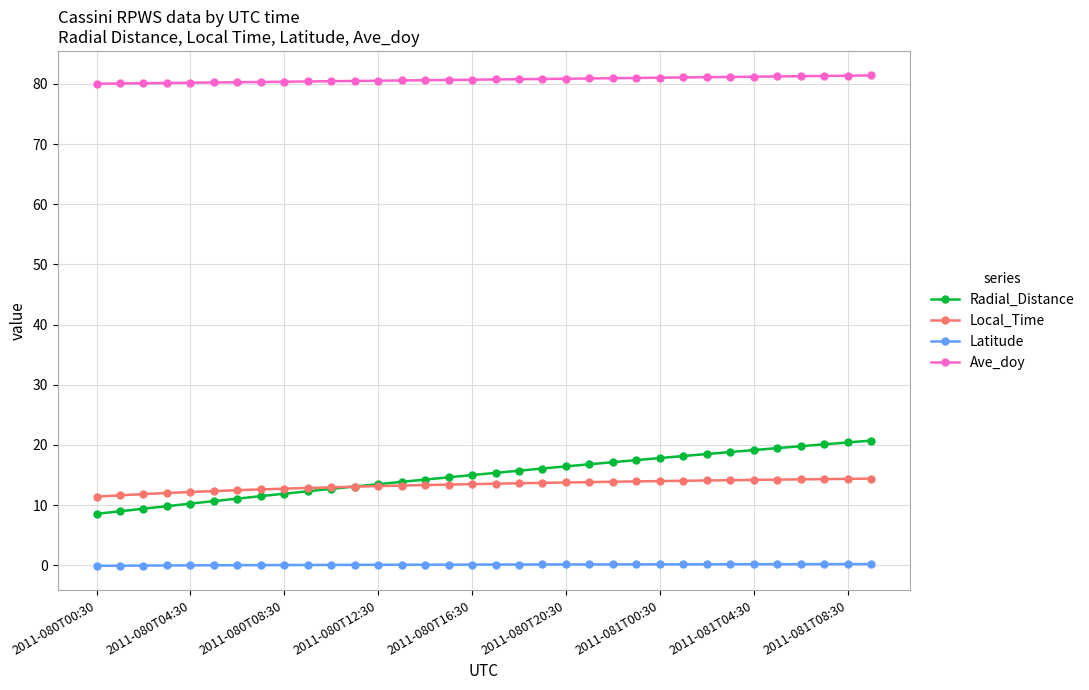

At how many categories does at least one series exceed 41?

34